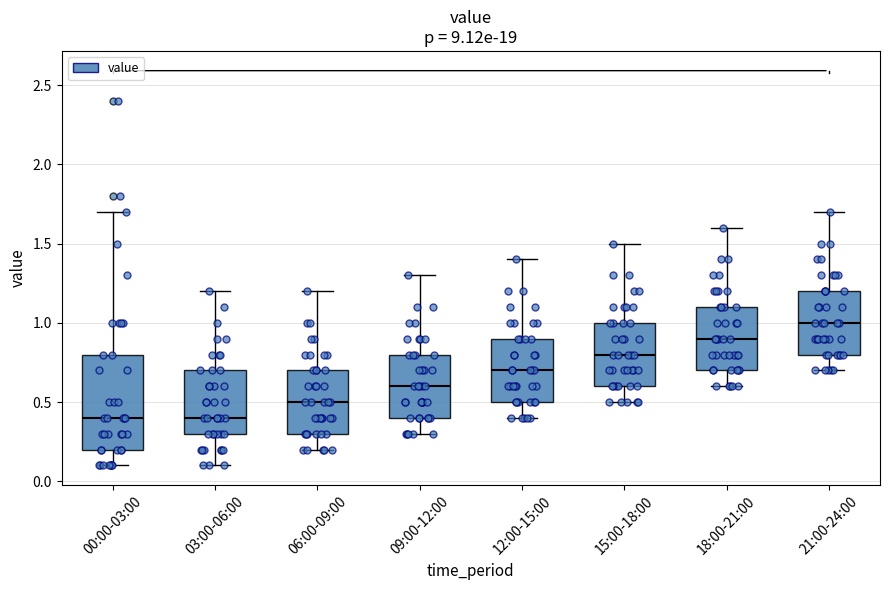

Where does the lower whisker of the box for 03:00-06:00 end on the y-axis? The values are not printed on the chart, so give them approximately, as read against the axis.

0.1